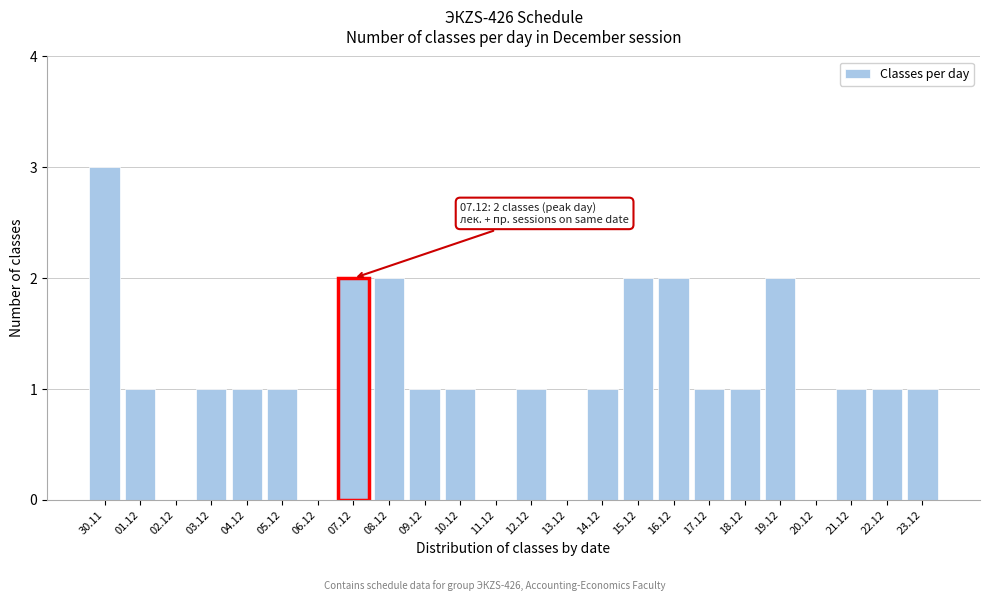

Reading left to right, list all the values displayed in this chart.

30.11=3	01.12=1	02.12=0	03.12=1	04.12=1	05.12=1	06.12=0	07.12=2	08.12=2	09.12=1	10.12=1	11.12=0	12.12=1	13.12=0	14.12=1	15.12=2	16.12=2	17.12=1	18.12=1	19.12=2	20.12=0	21.12=1	22.12=1	23.12=1